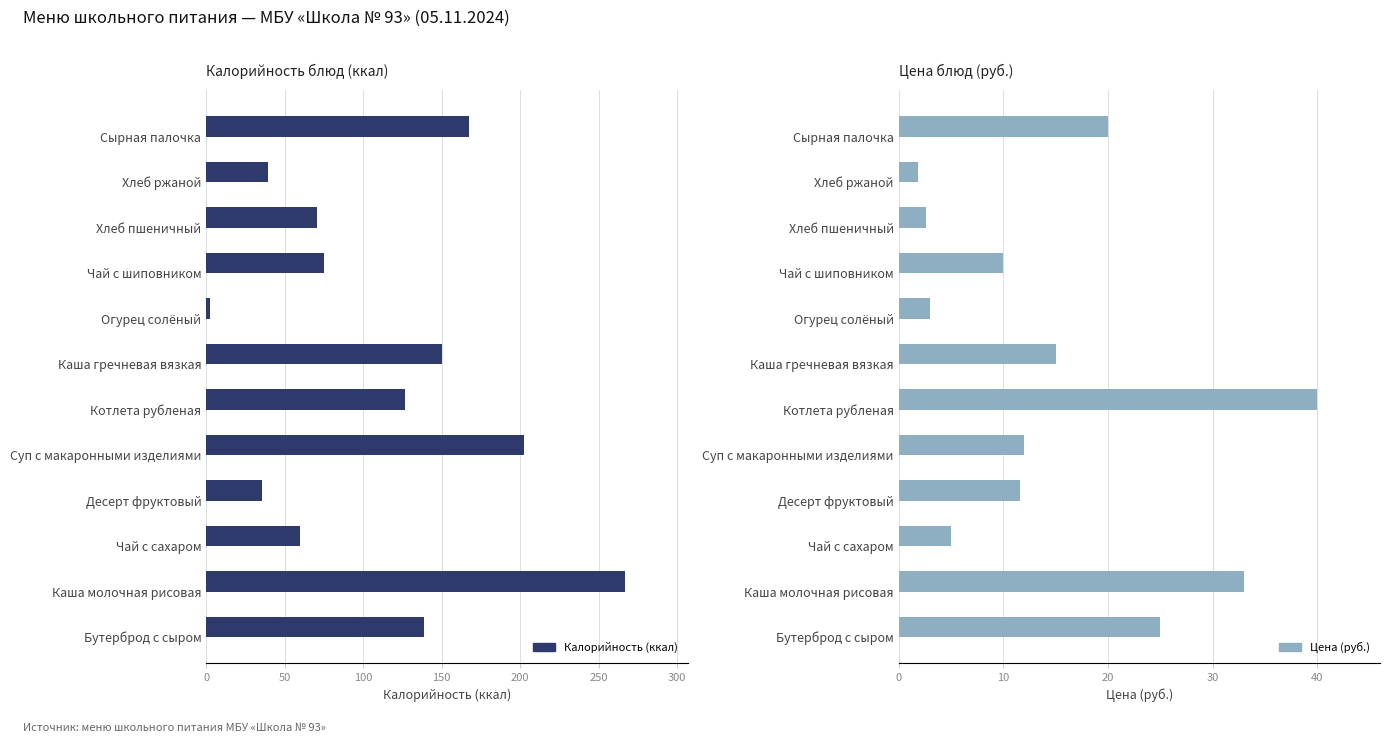

The value of Калорийность (ккал) at Десерт фруктовый is 8.5. True or false?

False